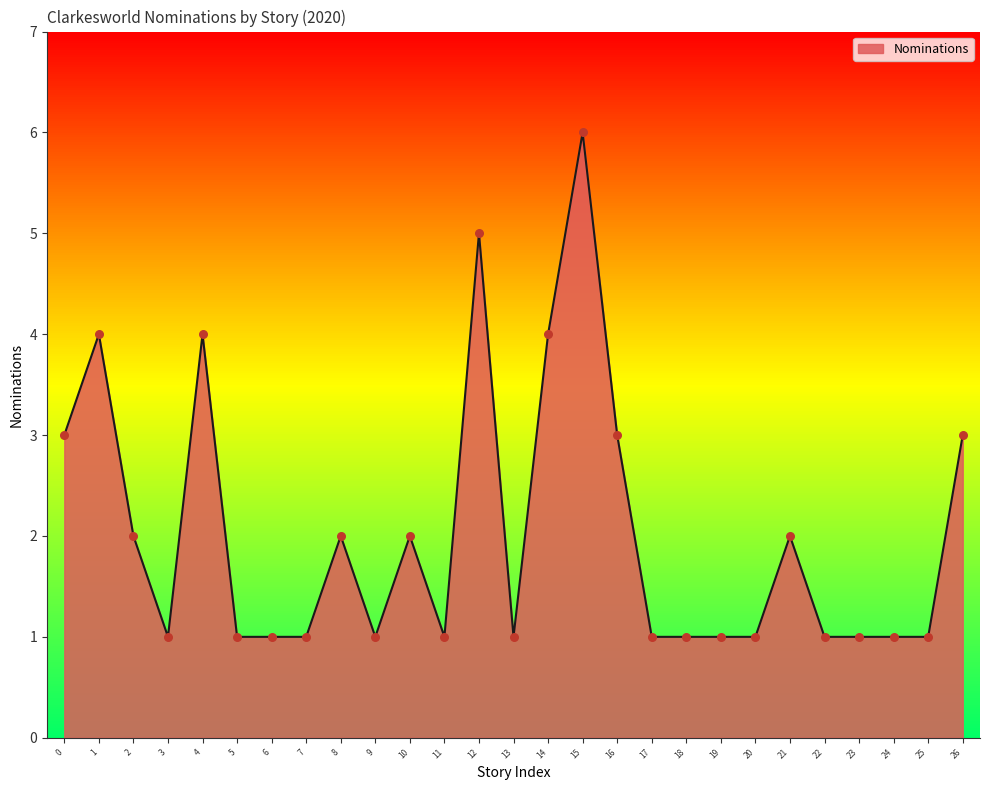

What is the change in value from 2 to 16?

+1